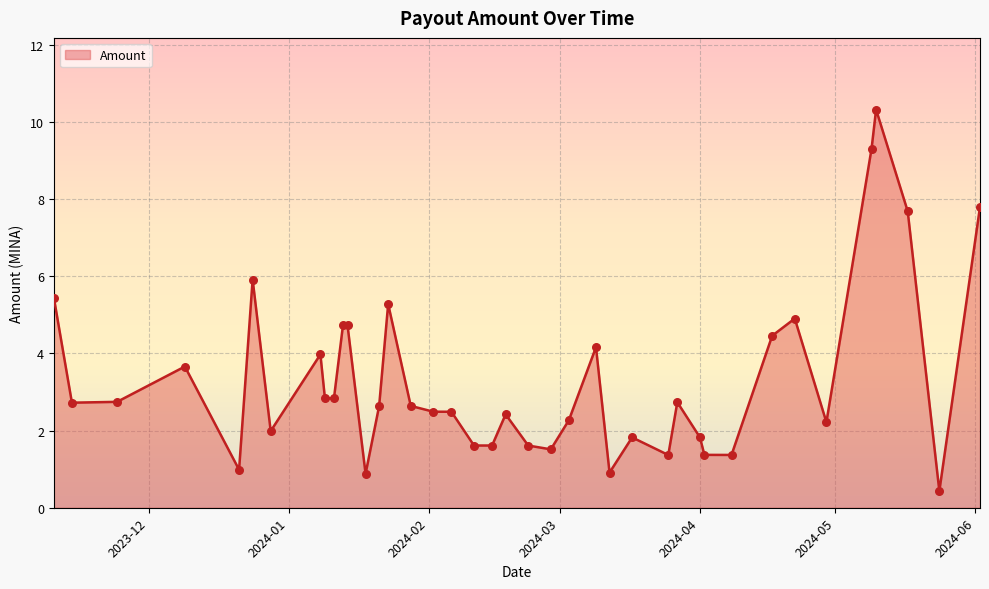

What is the maximum value shown in the chart?

10.3